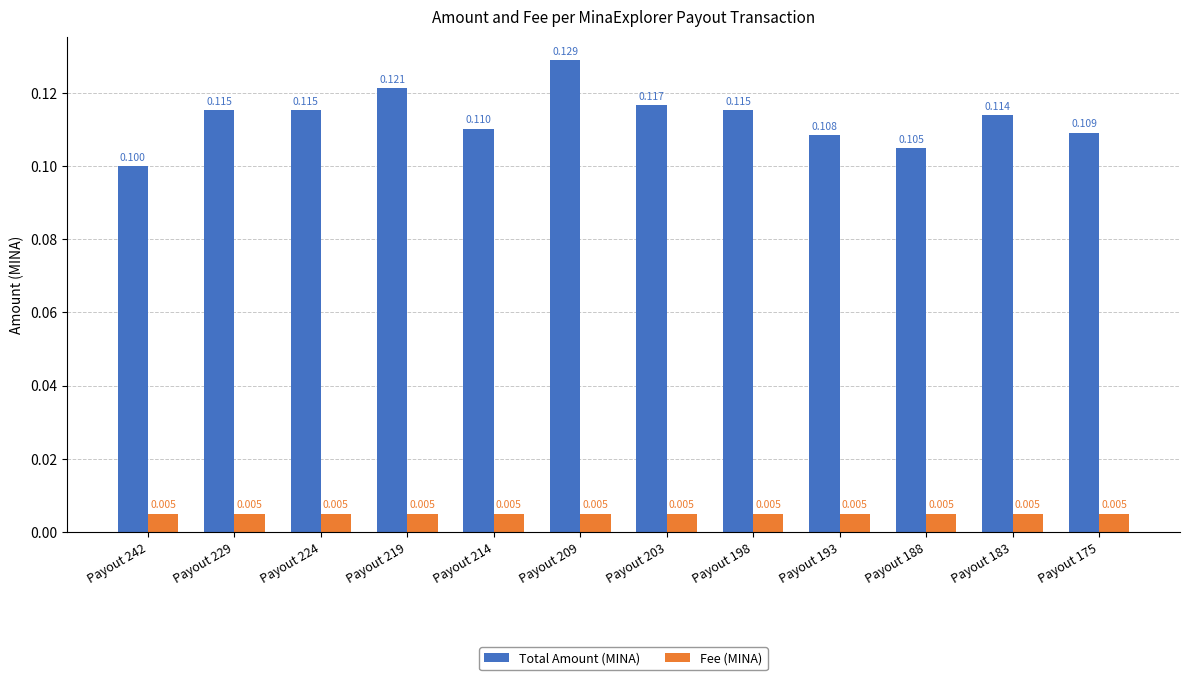

At Payout 229, list the series in order from largest to smallest.

Total Amount (MINA), Fee (MINA)